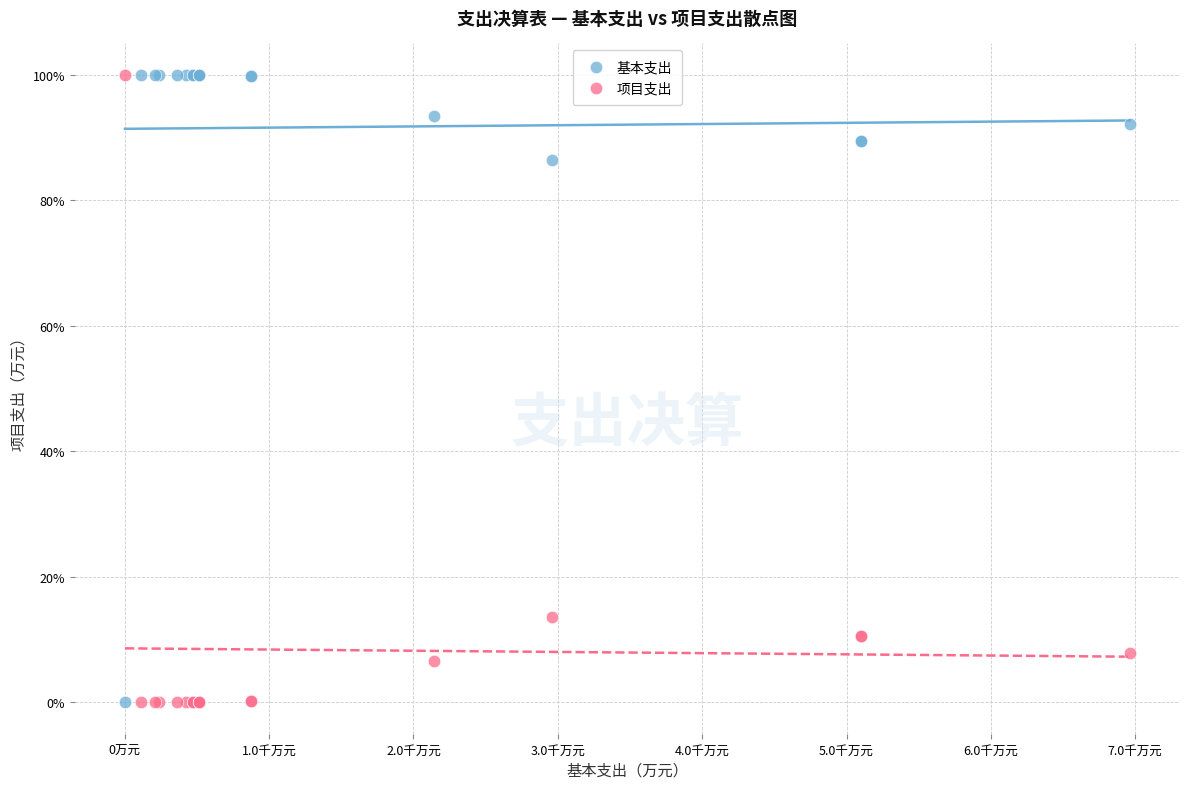

What are all the series names shown in the legend?

基本支出, 项目支出